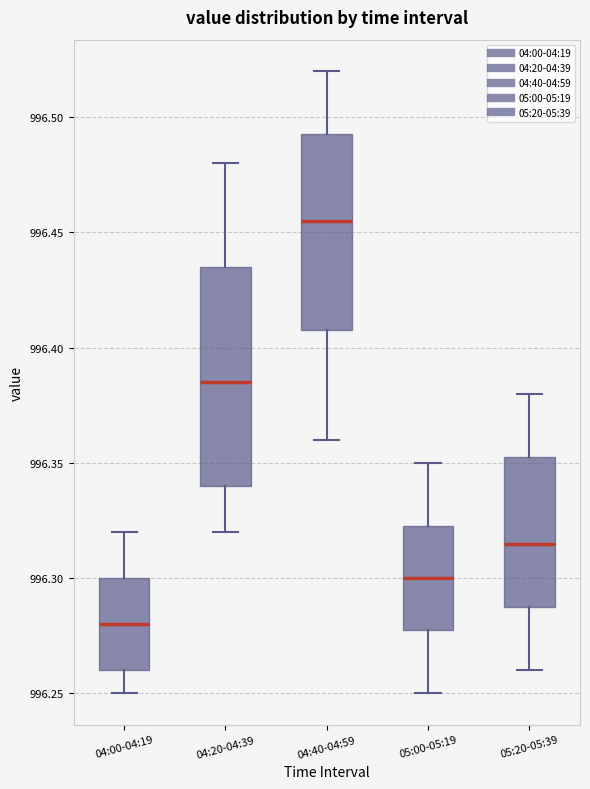

Reading left to right, transcribe this box plot: for each box, give where its median line is, the range the box spans, and where its two whiskers end, as read against the y-axis. The values are not printed on the chart, so give them approximately, as read against the axis.

04:00-04:19: median 996.280, box 996.260 to 996.300, whiskers 996.250 to 996.320
04:20-04:39: median 996.385, box 996.340 to 996.435, whiskers 996.320 to 996.480
04:40-04:59: median 996.455, box 996.410 to 996.495, whiskers 996.360 to 996.520
05:00-05:19: median 996.300, box 996.280 to 996.325, whiskers 996.250 to 996.350
05:20-05:39: median 996.315, box 996.290 to 996.355, whiskers 996.260 to 996.380